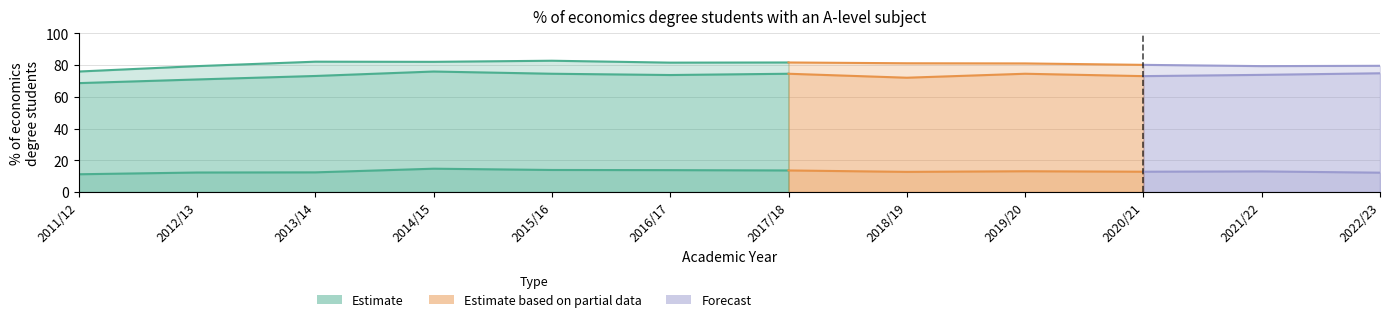

What is the label of the 2nd point from the left?

2012/13